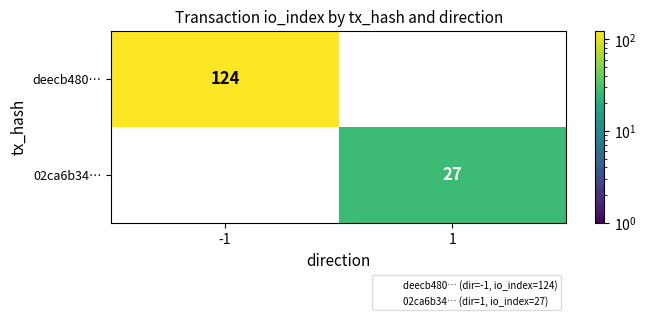

How many categories are shown in the chart?

2